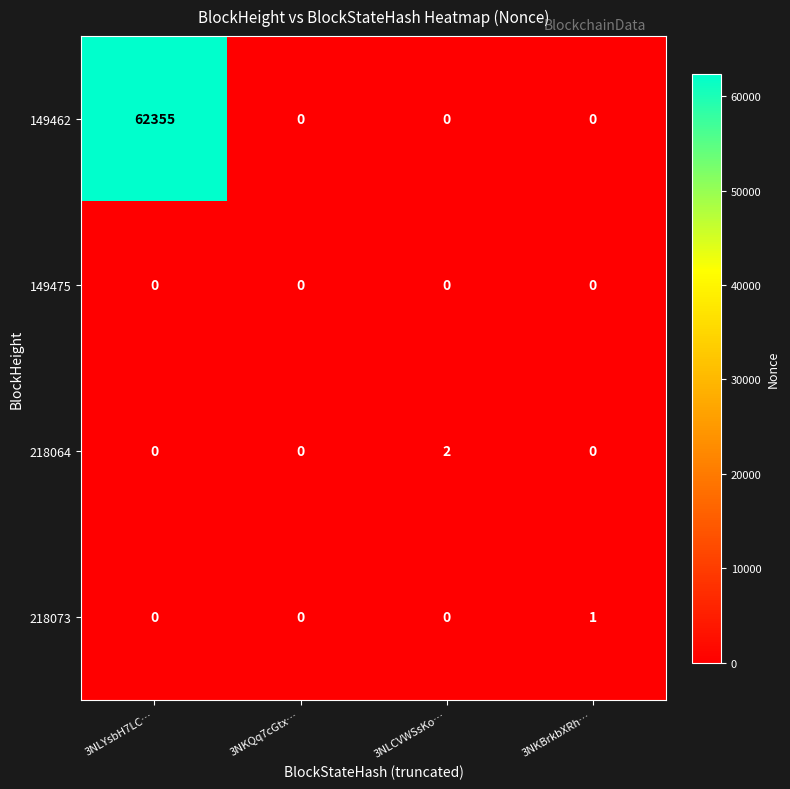

Reading left to right, transcribe all the data shown in this chart.

149462: 62355	0	0	0
149475: 0	0	0	0
218064: 0	0	2	0
218073: 0	0	0	1